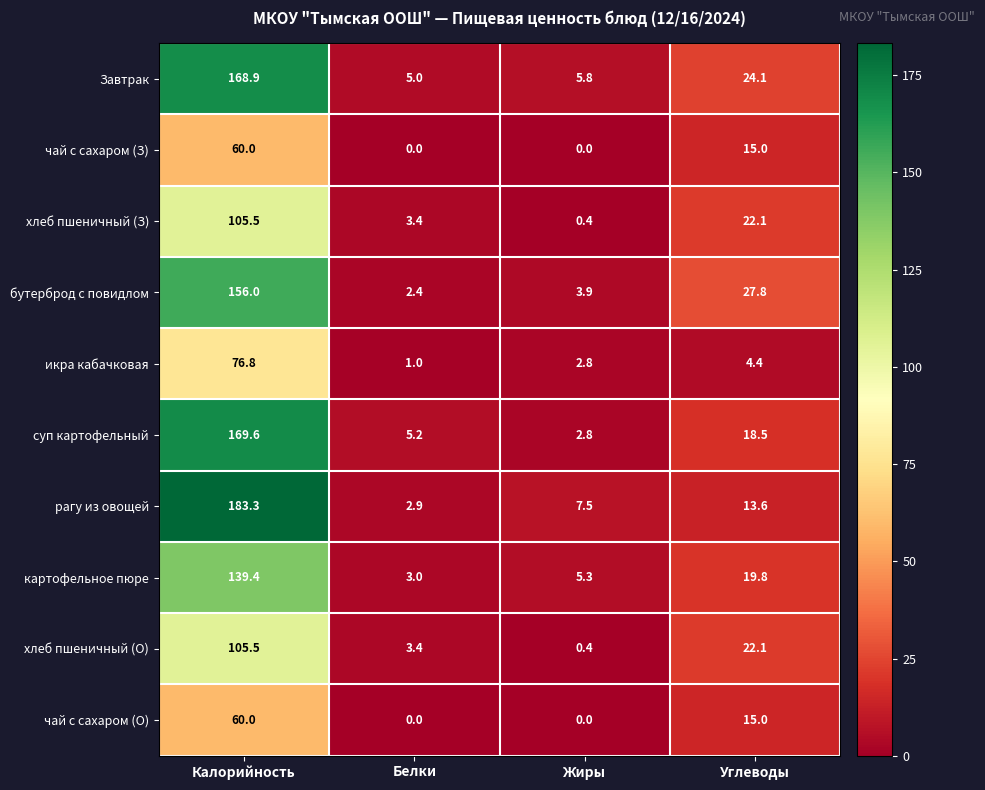

Between Калорийность and Жиры, which series saw the biggest shift?

рагу из овощей